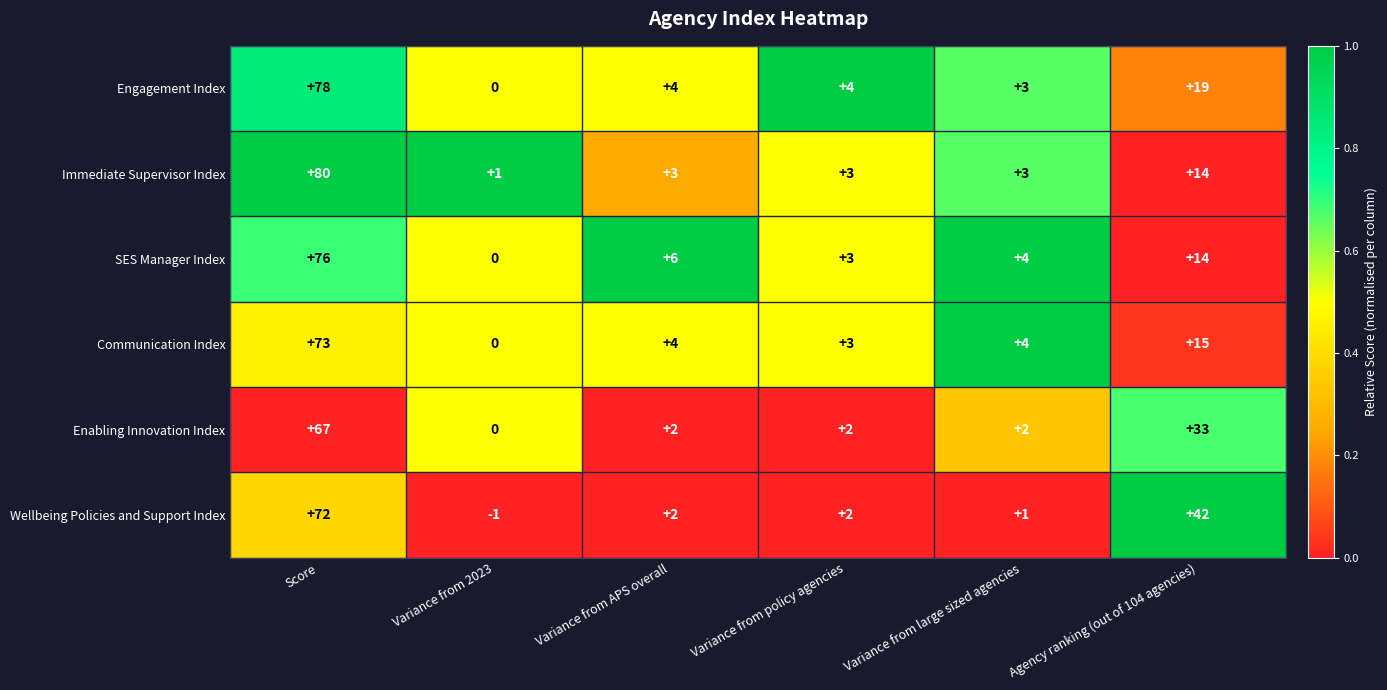

What is the approximate value of Immediate Supervisor Index at Variance from policy agencies, to the nearest 5?

5